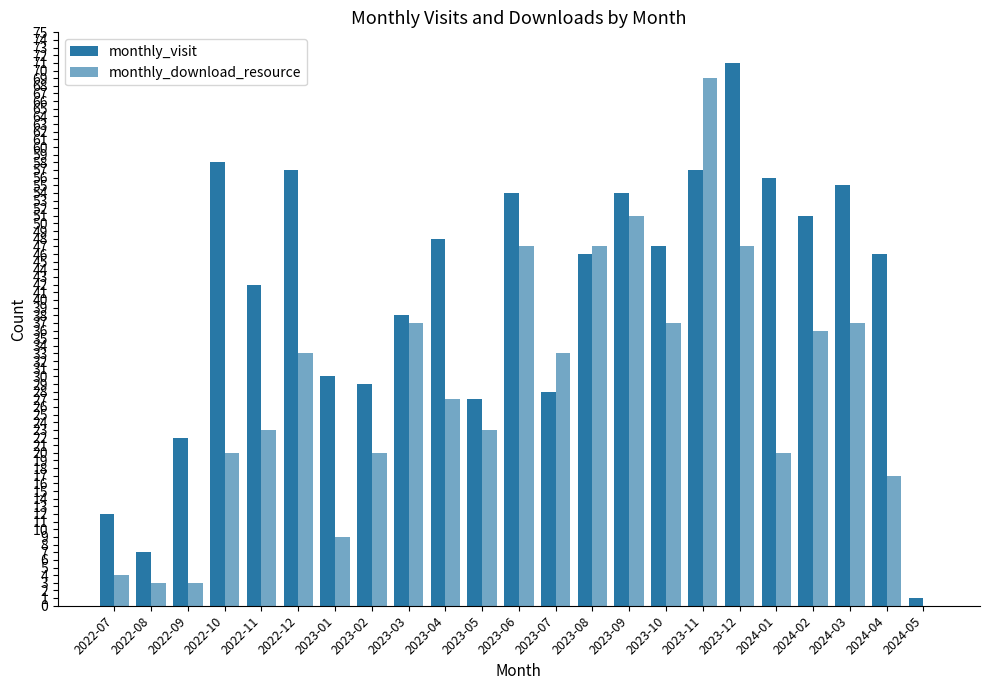

Reading left to right, list all the values displayed in this chart.

monthly_visit: 2022-07=12	2022-08=7	2022-09=22	2022-10=58	2022-11=42	2022-12=57	2023-01=30	2023-02=29	2023-03=38	2023-04=48	2023-05=27	2023-06=54	2023-07=28	2023-08=46	2023-09=54	2023-10=47	2023-11=57	2023-12=71	2024-01=56	2024-02=51	2024-03=55	2024-04=46	2024-05=1
monthly_download_resource: 2022-07=4	2022-08=3	2022-09=3	2022-10=20	2022-11=23	2022-12=33	2023-01=9	2023-02=20	2023-03=37	2023-04=27	2023-05=23	2023-06=47	2023-07=33	2023-08=47	2023-09=51	2023-10=37	2023-11=69	2023-12=47	2024-01=20	2024-02=36	2024-03=37	2024-04=17	2024-05=0